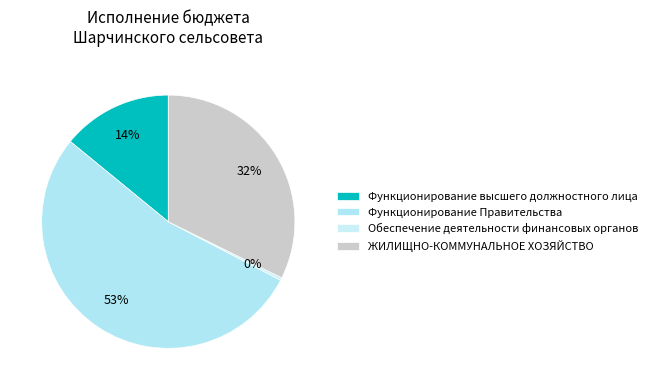

To the nearest percent, what is the difference between the ЖИЛИЩНО-КОММУНАЛЬНОЕ ХОЗЯЙСТВО and Функционирование высшего должностного лица slice percentages?

18%